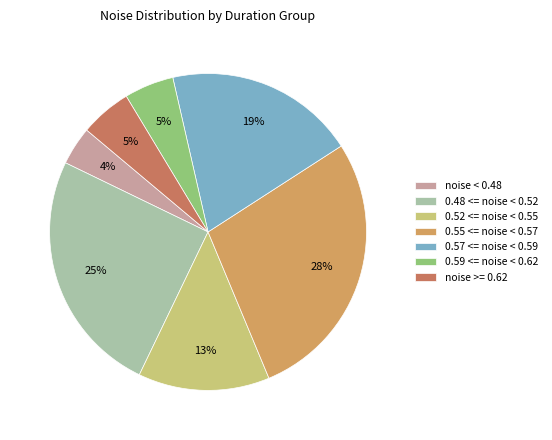

To the nearest percent, what is the difference between the 0.57 <= noise < 0.59 and 0.48 <= noise < 0.52 slice percentages?

6%